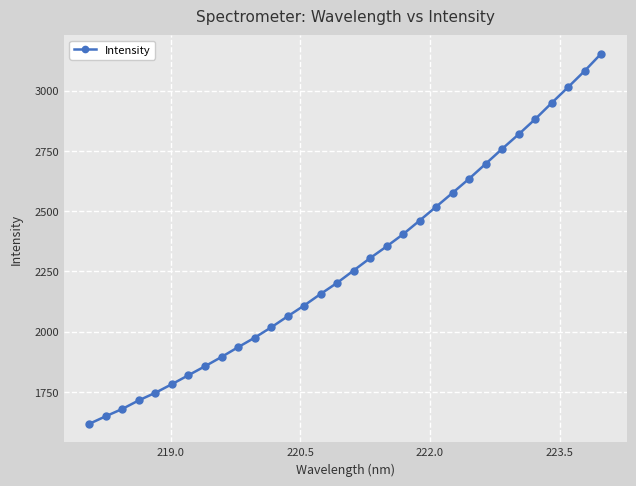

Count the number of data series in this chart.

1